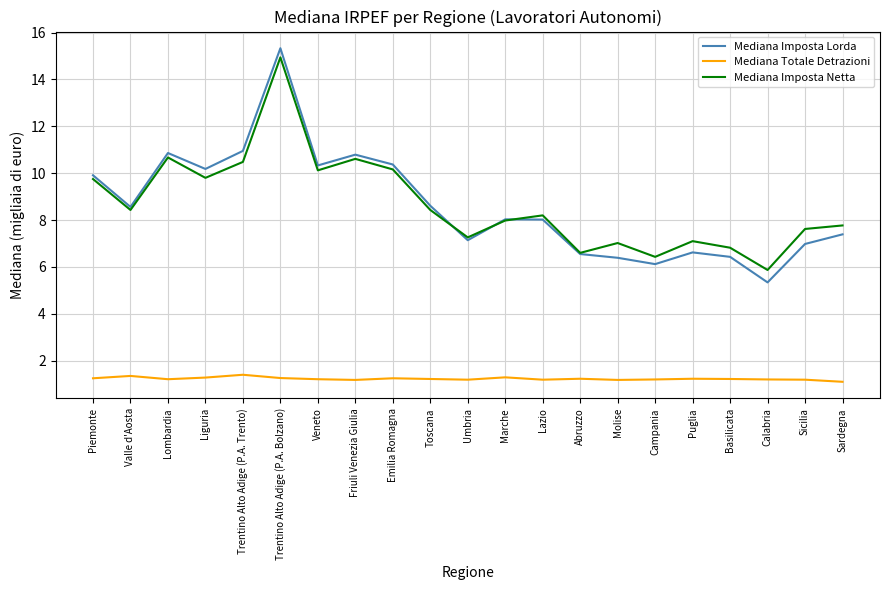

What position from the right is Toscana?

12